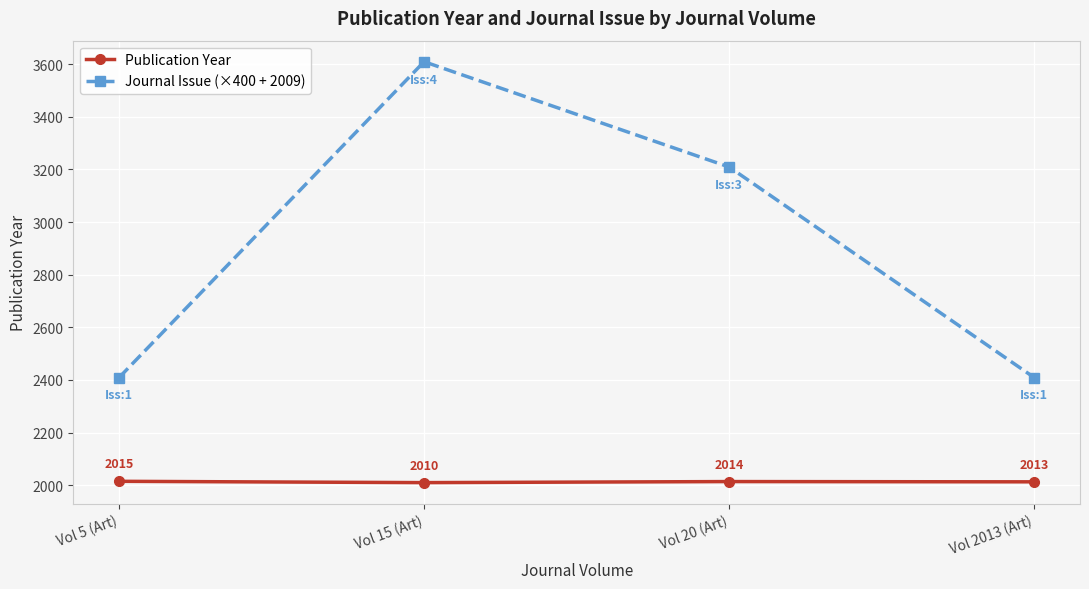

Which series has the widest spread of values?

Journal Issue (×400 + 2009)